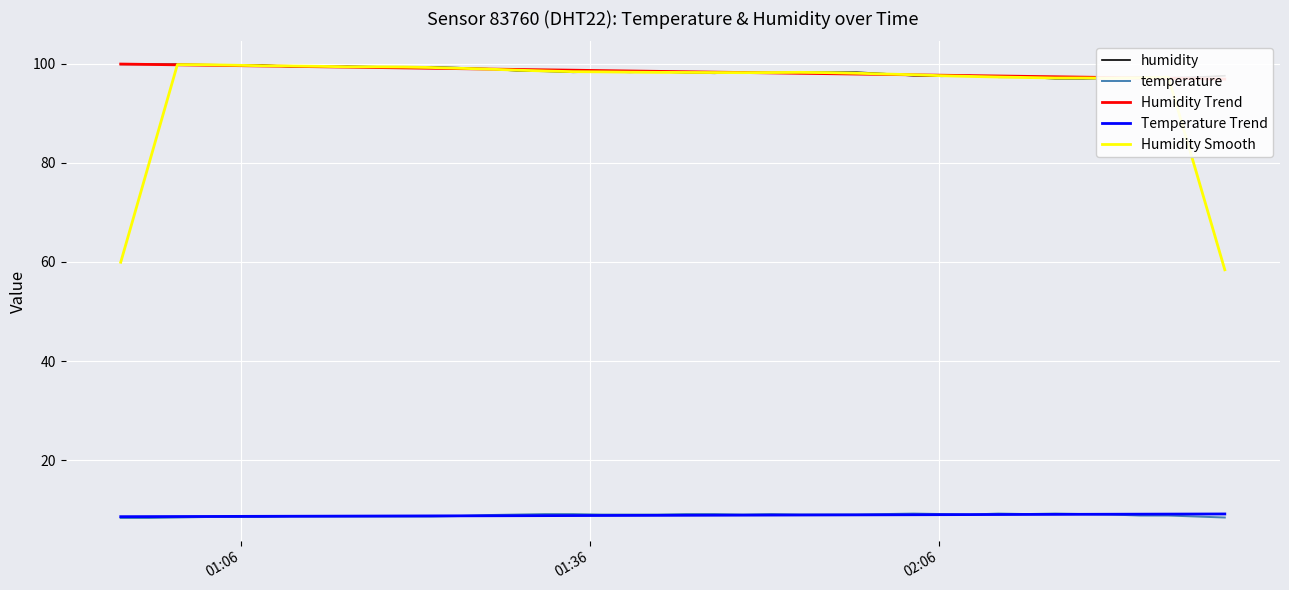

True or false: temperature and Humidity Smooth cross at least once.

False